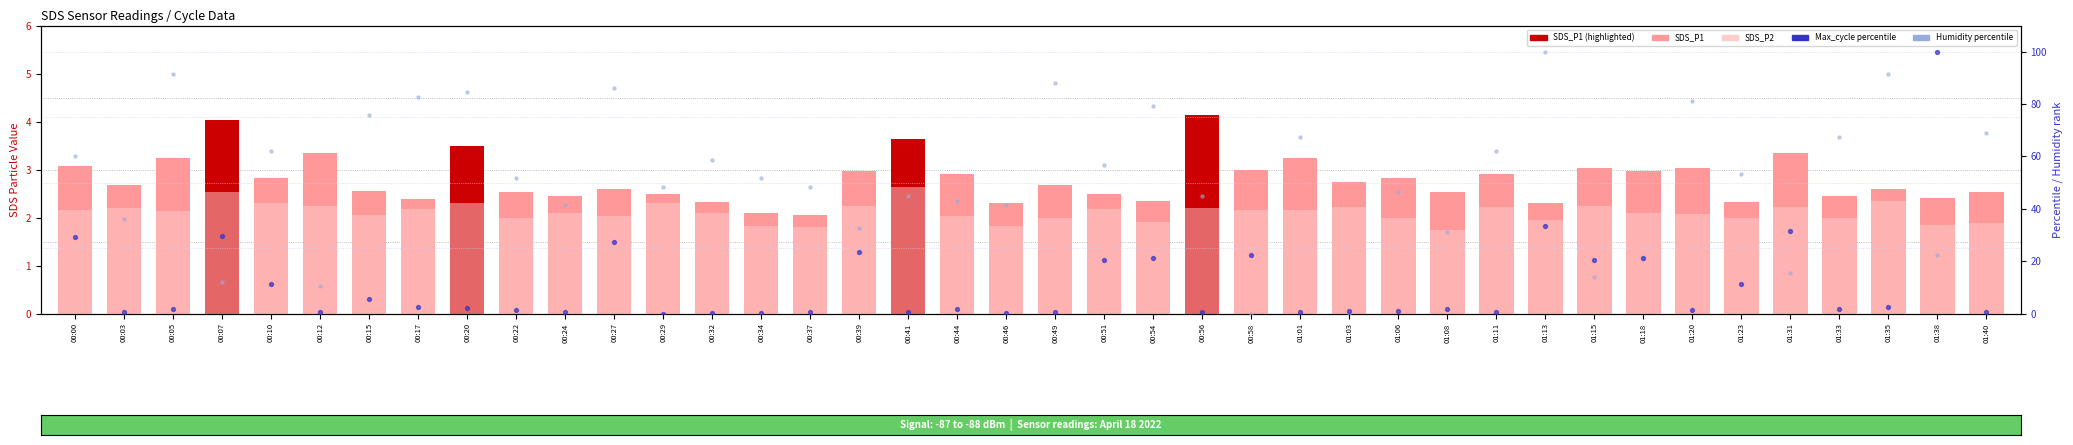

Which series has the widest spread of Y values?

Max_cycle pct